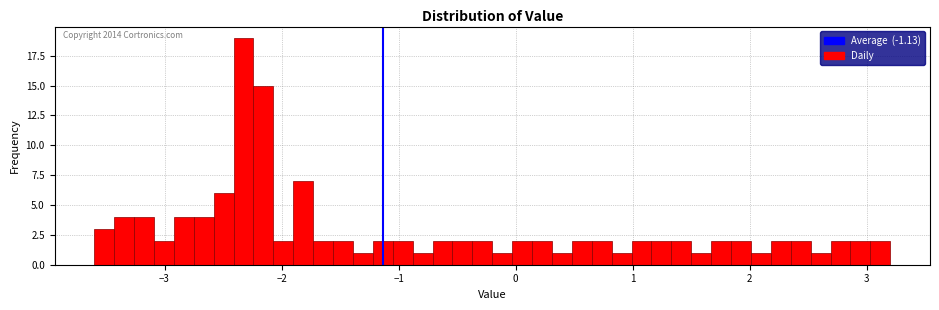

Around what value on the x-axis is the tallest bar? Give the approximate position of its centre, as read against the axis.

-2.3